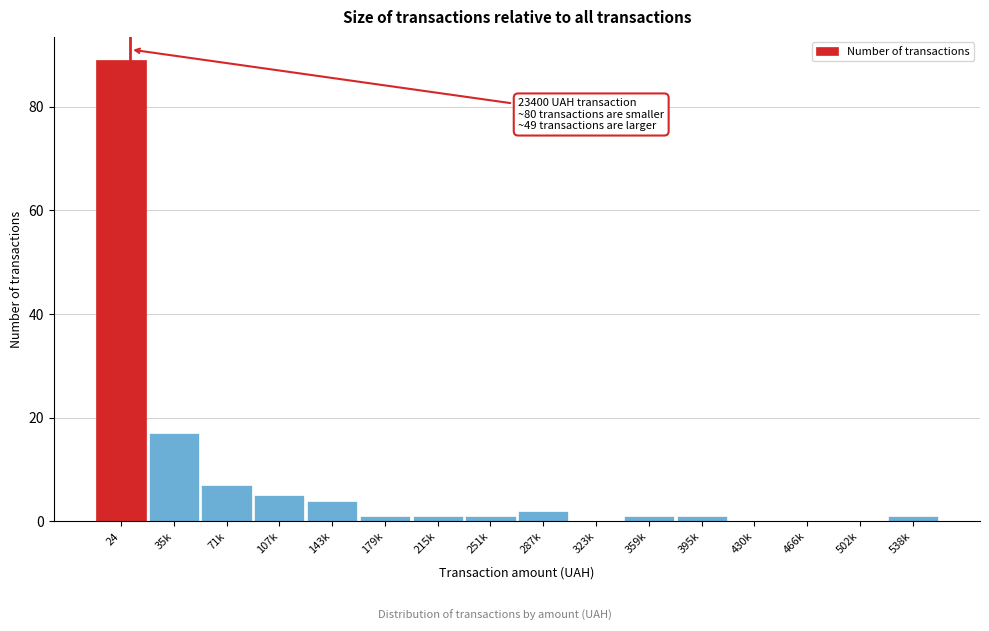

Reading left to right, list all the values displayed in this chart.

24=89	35k=17	71k=7	107k=5	143k=4	179k=1	215k=1	251k=1	287k=2	323k=0	359k=1	395k=1	430k=0	466k=0	502k=0	538k=1